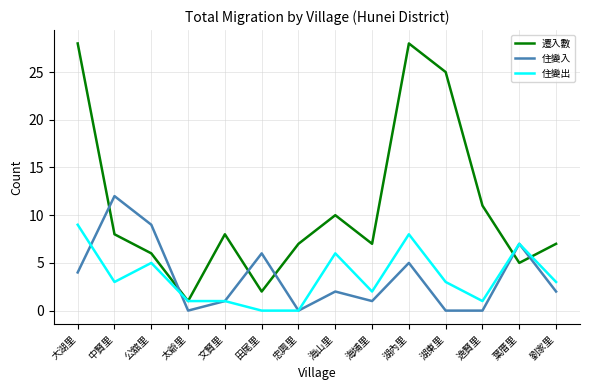

What is the sum of all 住變入 values?

49